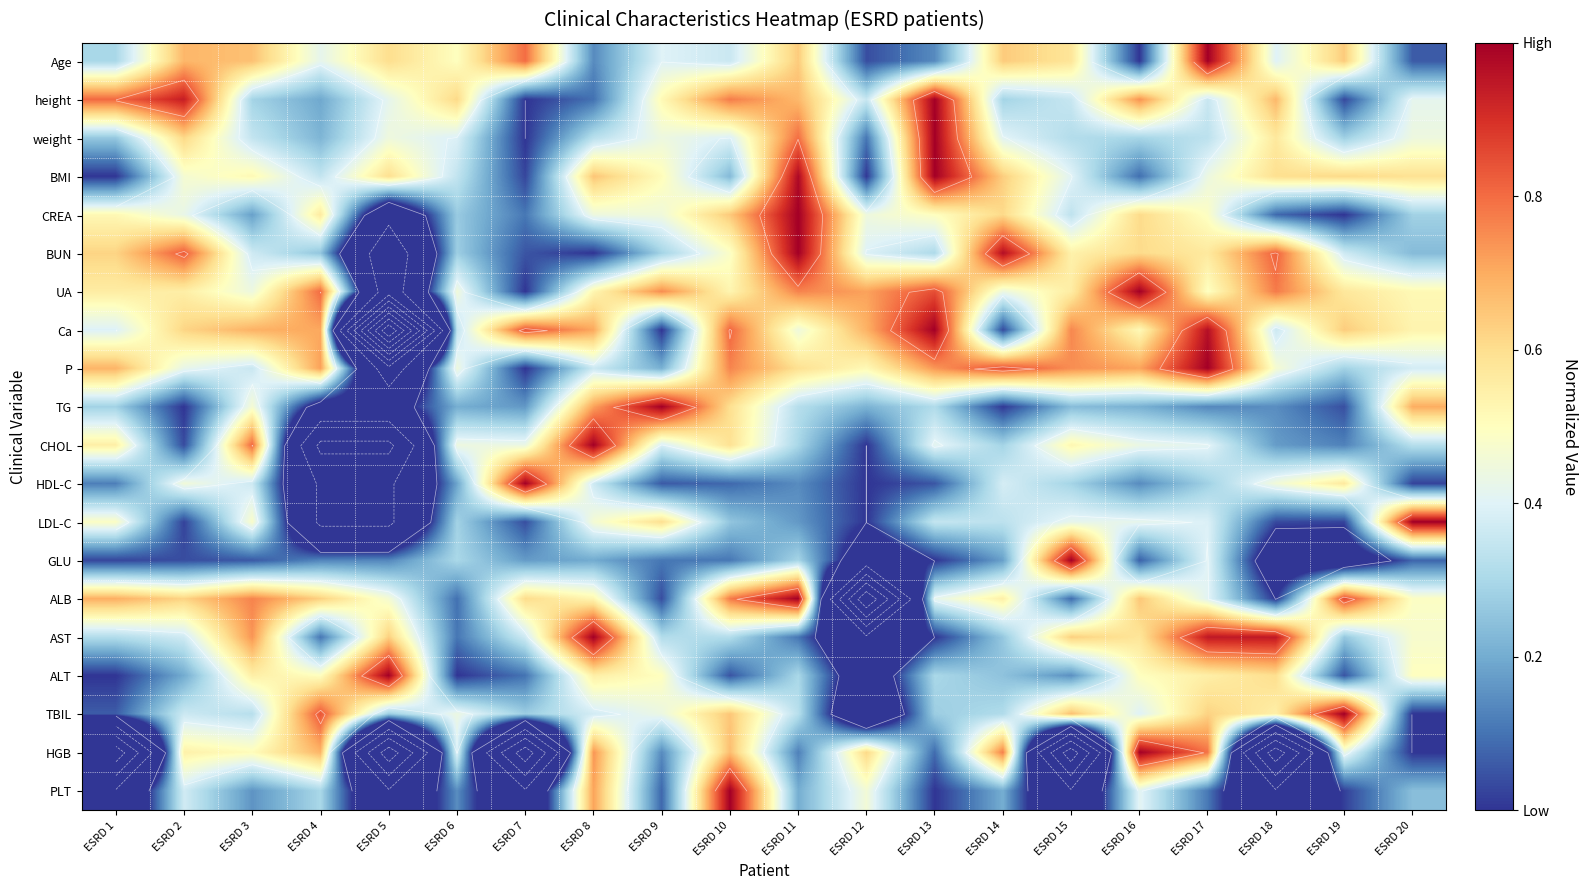

How many categories are shown in the chart?

20